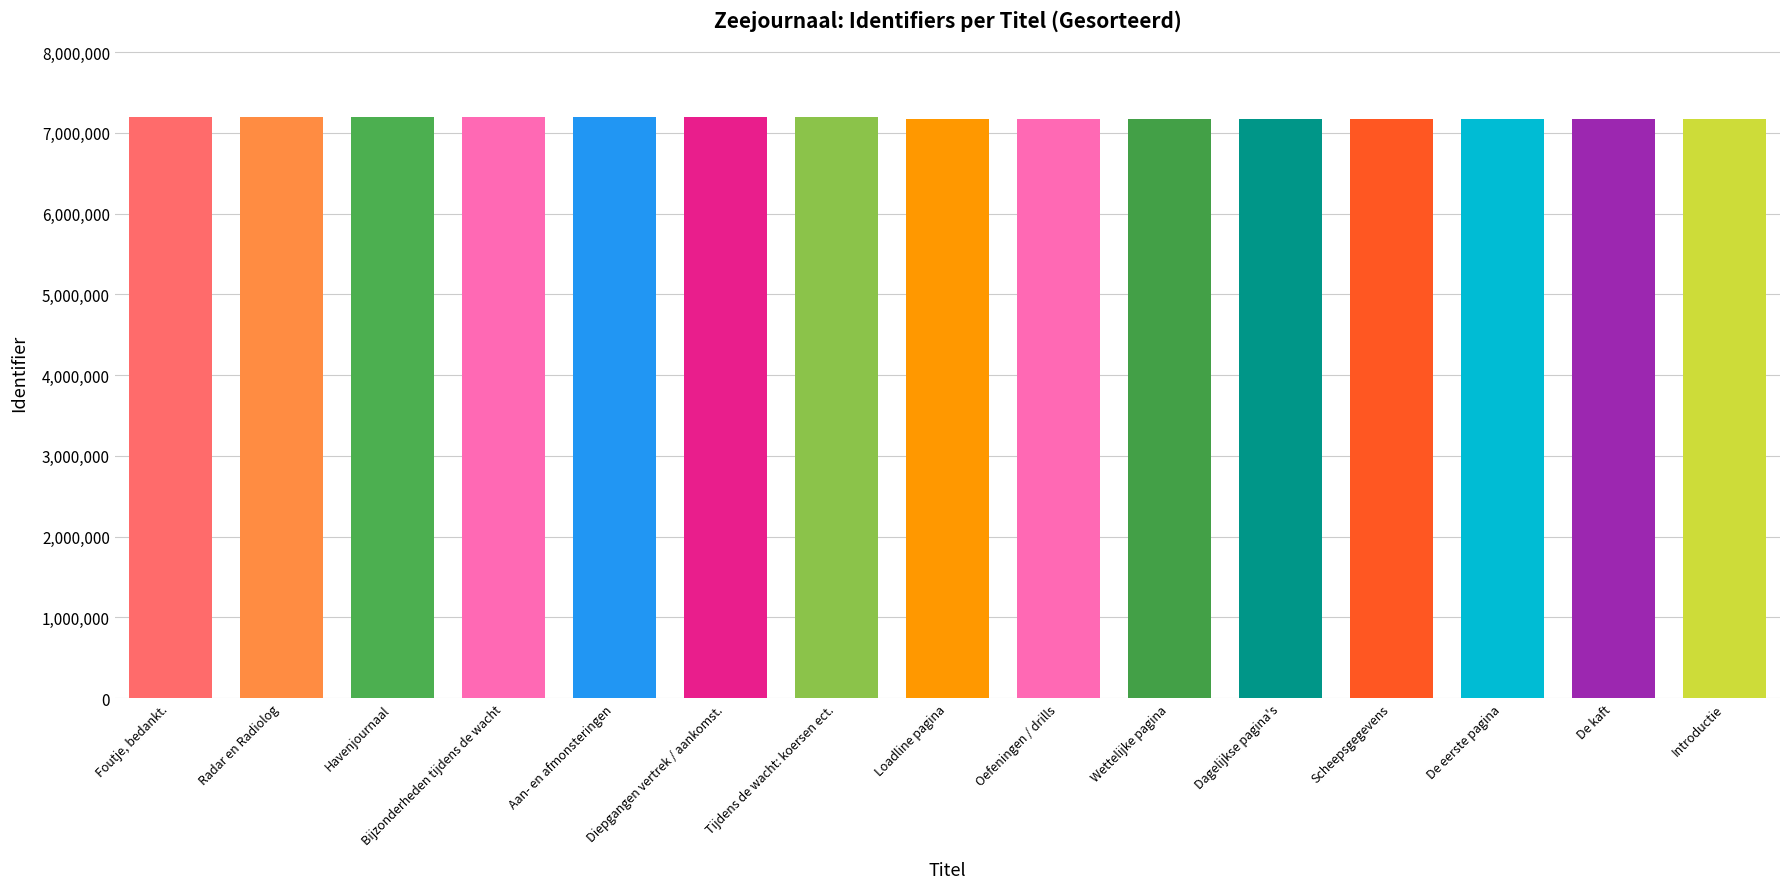

What is the change in value from Foutje, bedankt. to Scheepsgegevens?

-26722